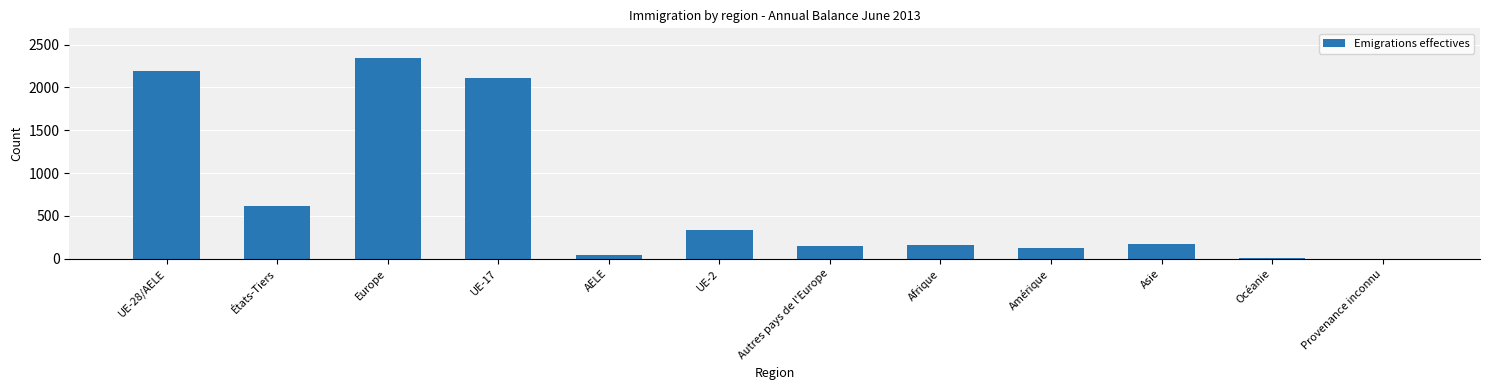

Count the number of data series in this chart.

1